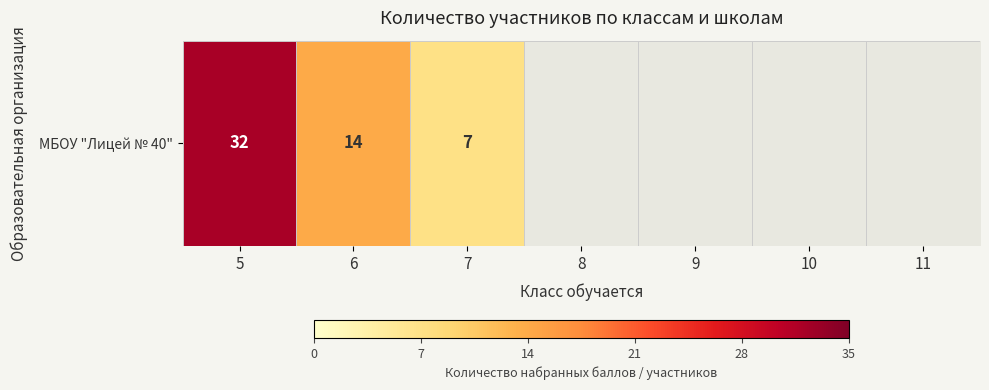

Approximately how many times larger is the value at 5 compared to 6?

2.3